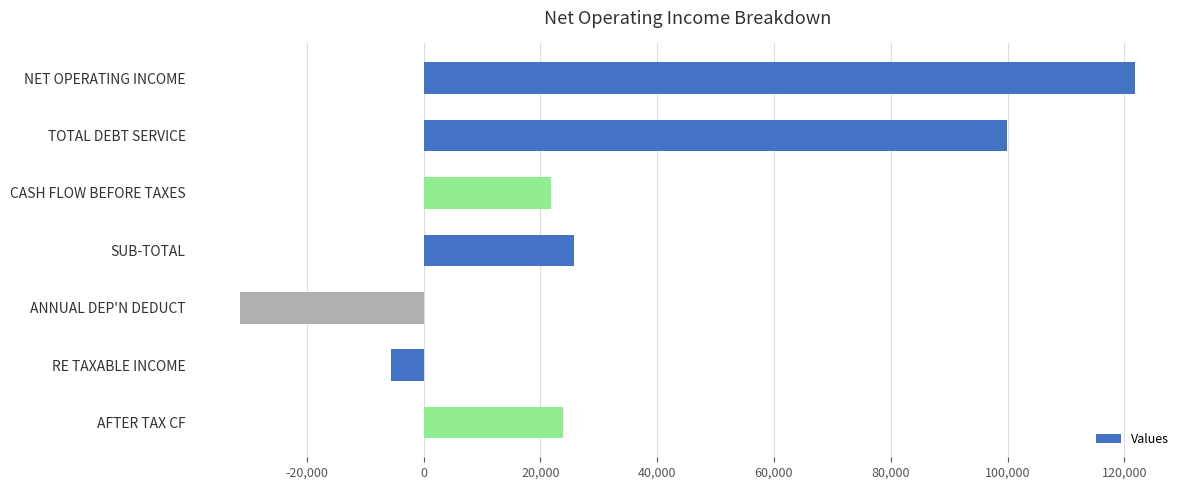

The chart shows a value of 25819.6 at SUB-TOTAL. True or false?

True